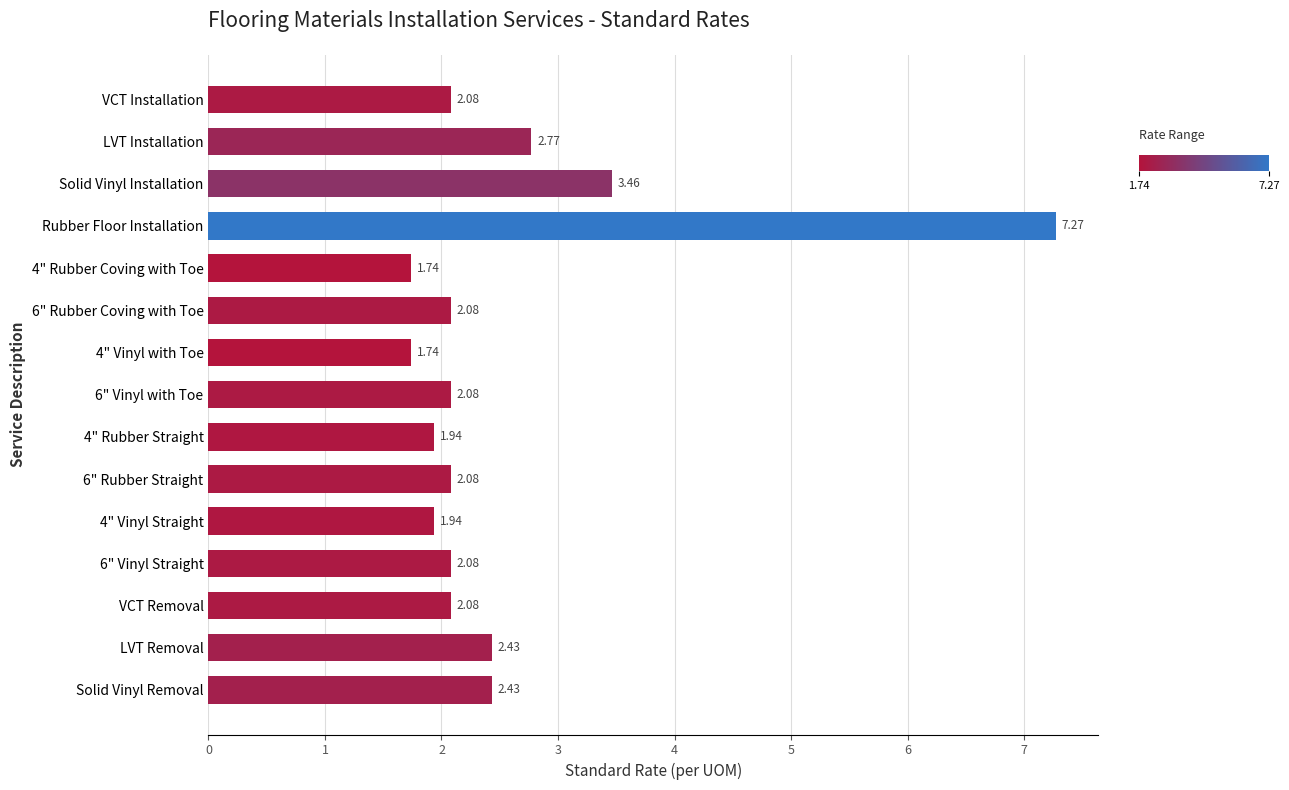

What is the label of the 3rd bar from the top?

Solid Vinyl Installation